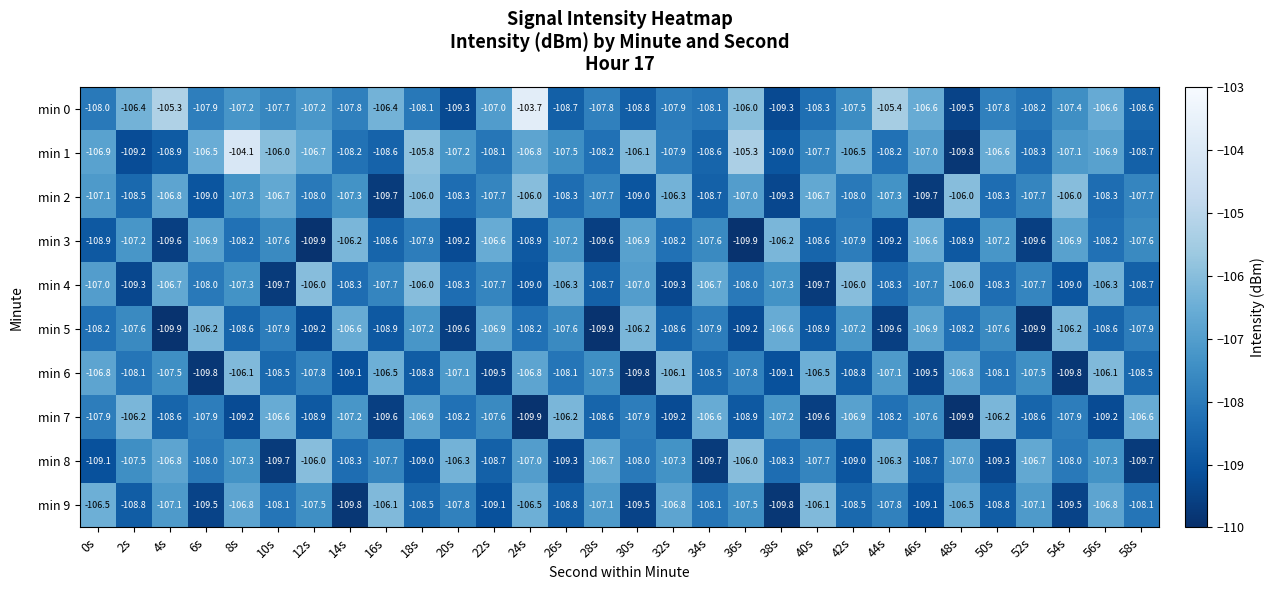

What is the total value across all series at 6s?

-1079.7